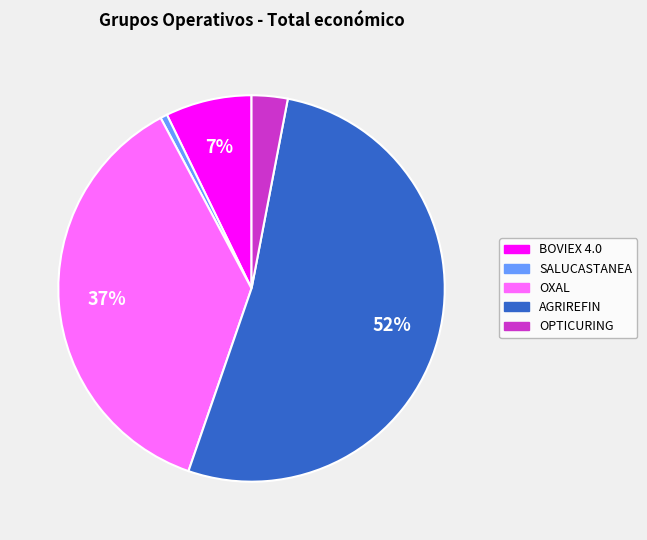

Which category has the smallest portion of the pie?

SALUCASTANEA